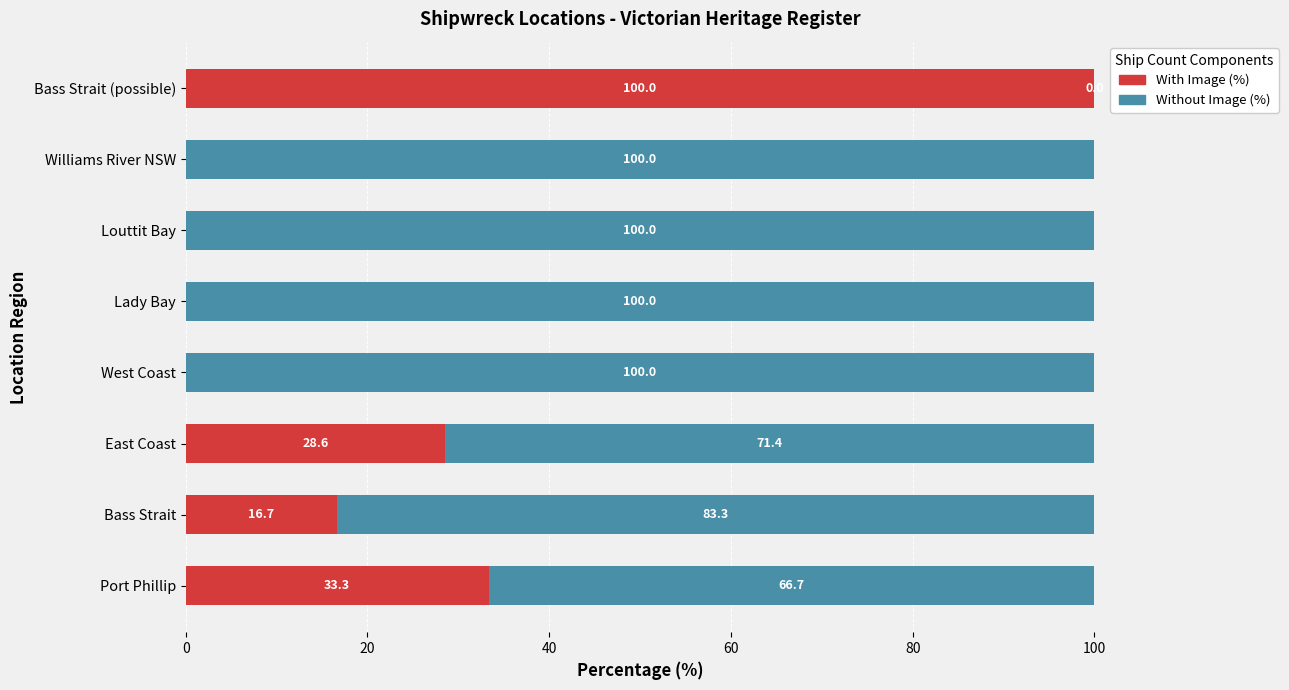

At which label does With Image (%) reach its peak?

Bass Strait (possible)